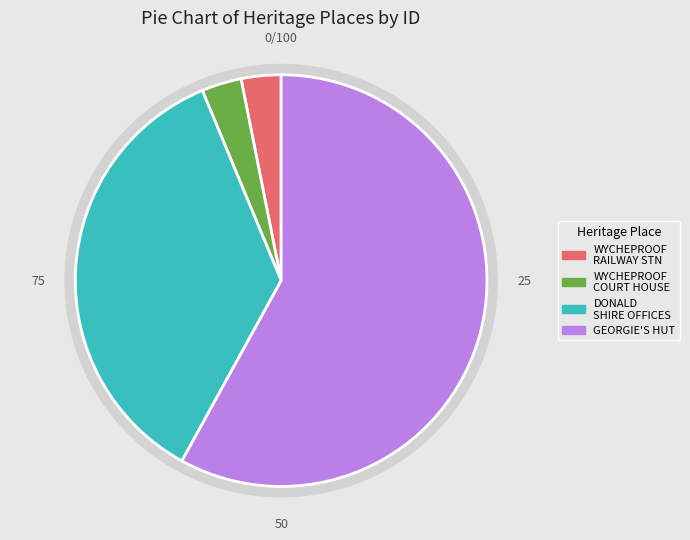

True or false: GEORGIE'S HUT (CHINESE MARKET GARDEN) accounts for 58% of the total.

True